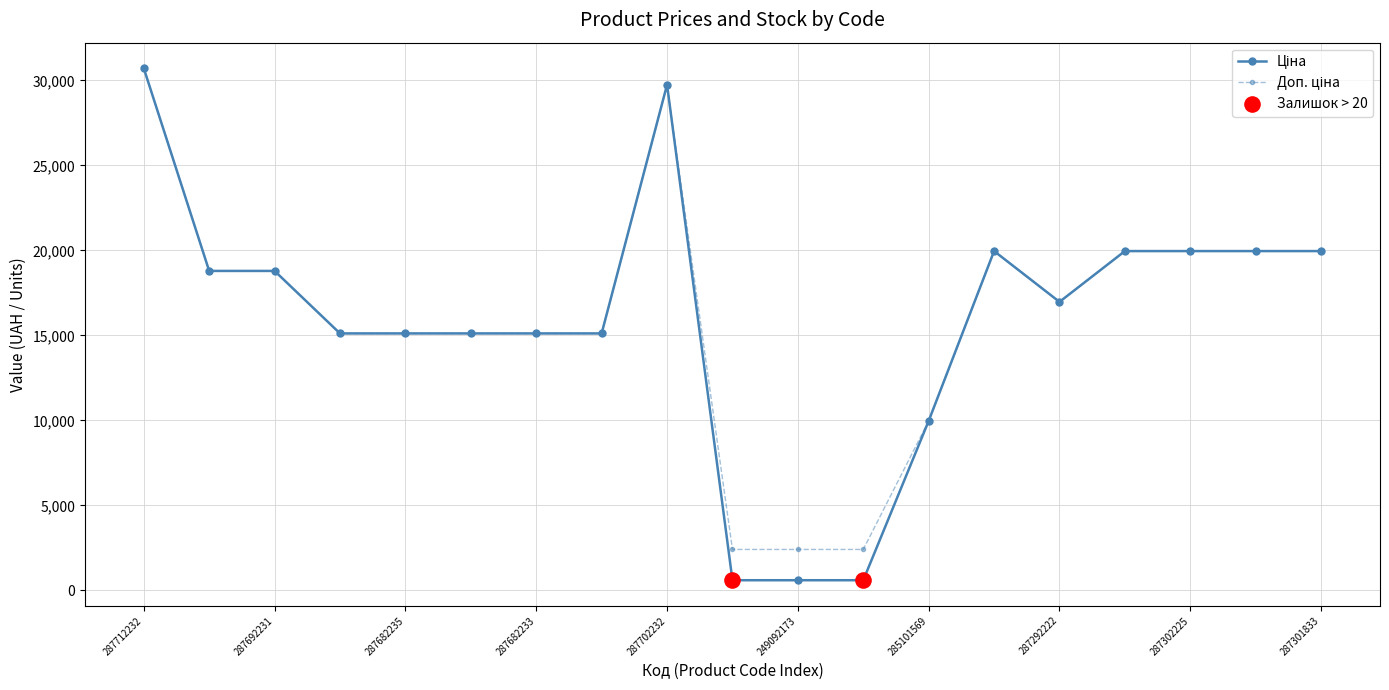

What is the greatest value displayed?

30717.1